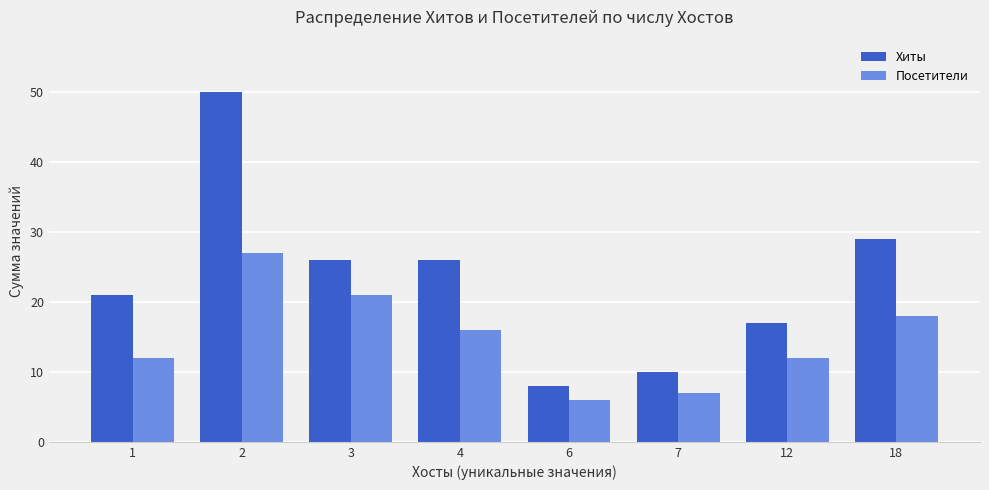

How many categories are shown in the chart?

8